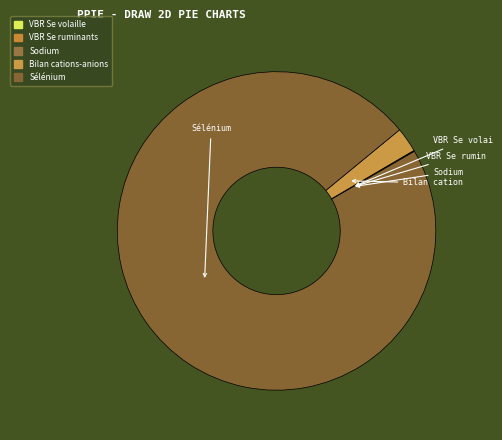

What percentage do Bilan cations-anions and Sodium together represent?

2.6%